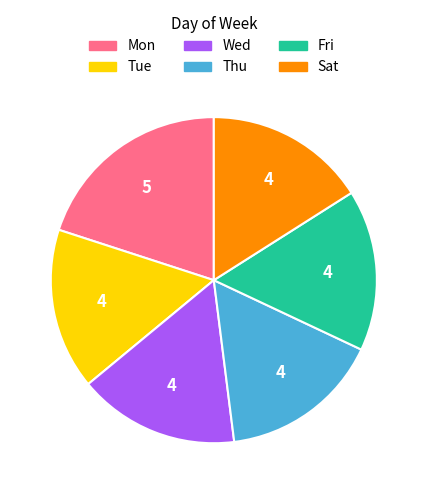

Is there a majority slice in this chart?

No